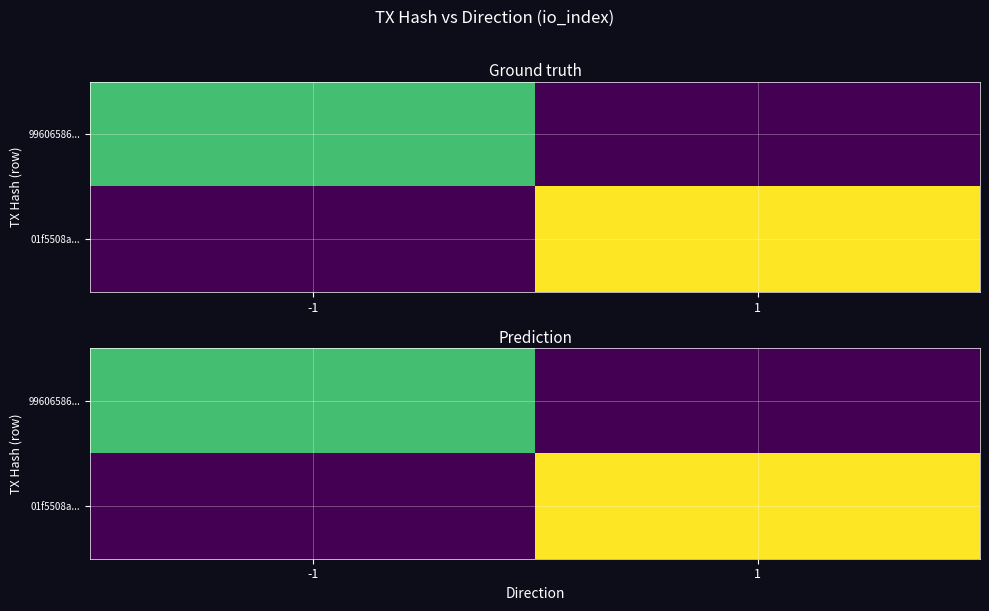

List the series in order of their peak value, lowest first.

99606586..., 01f5508a...